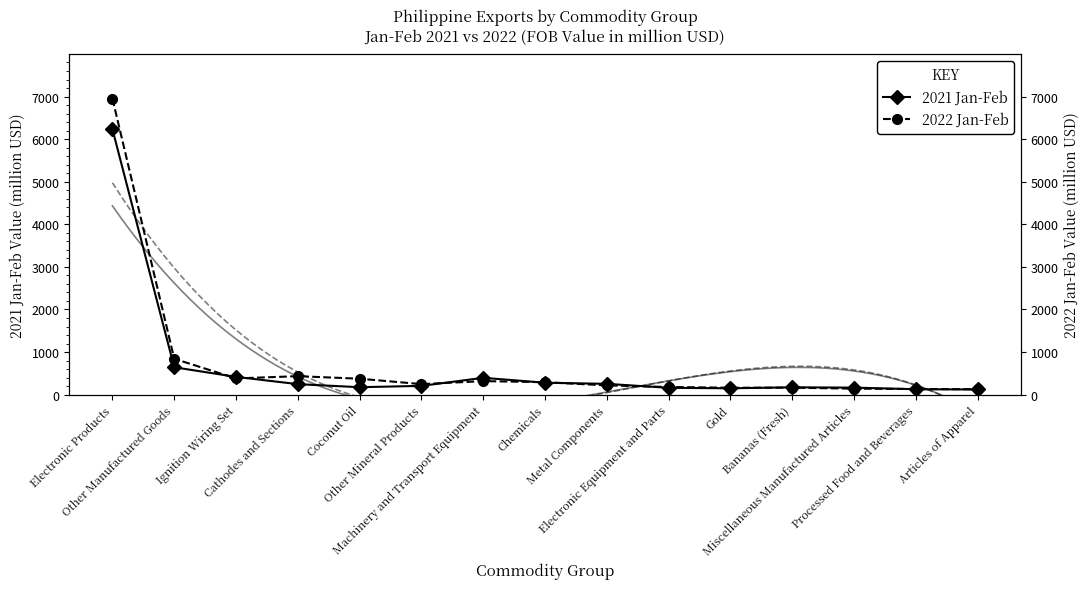

What is the value of the 2022 Jan-Feb point at the 1st from the left?

6952.7